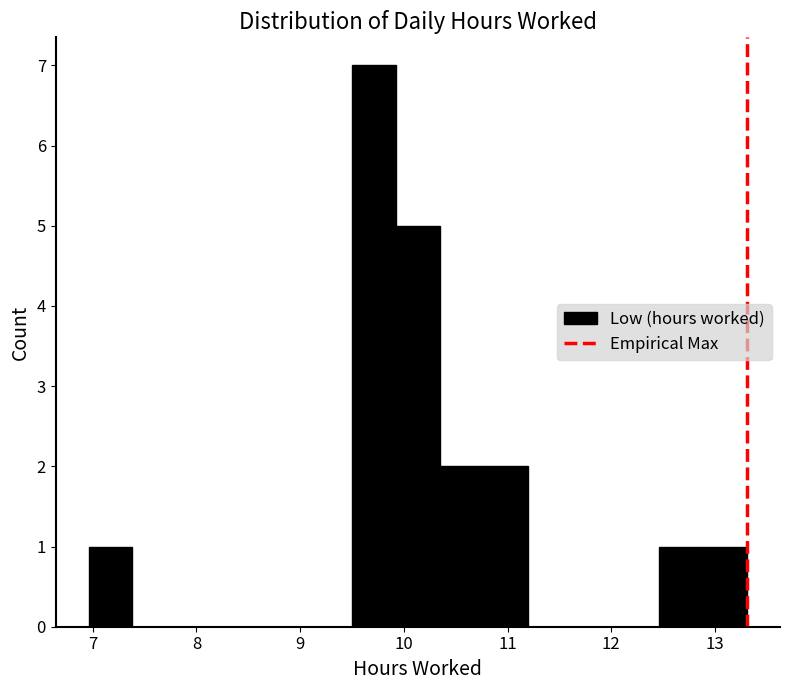

What is the height of the bar covering 12.9 to 13.3 on the x-axis? Neither the bar edges nor the heights are printed on the chart, so give them approximately, as read against the axes.

1